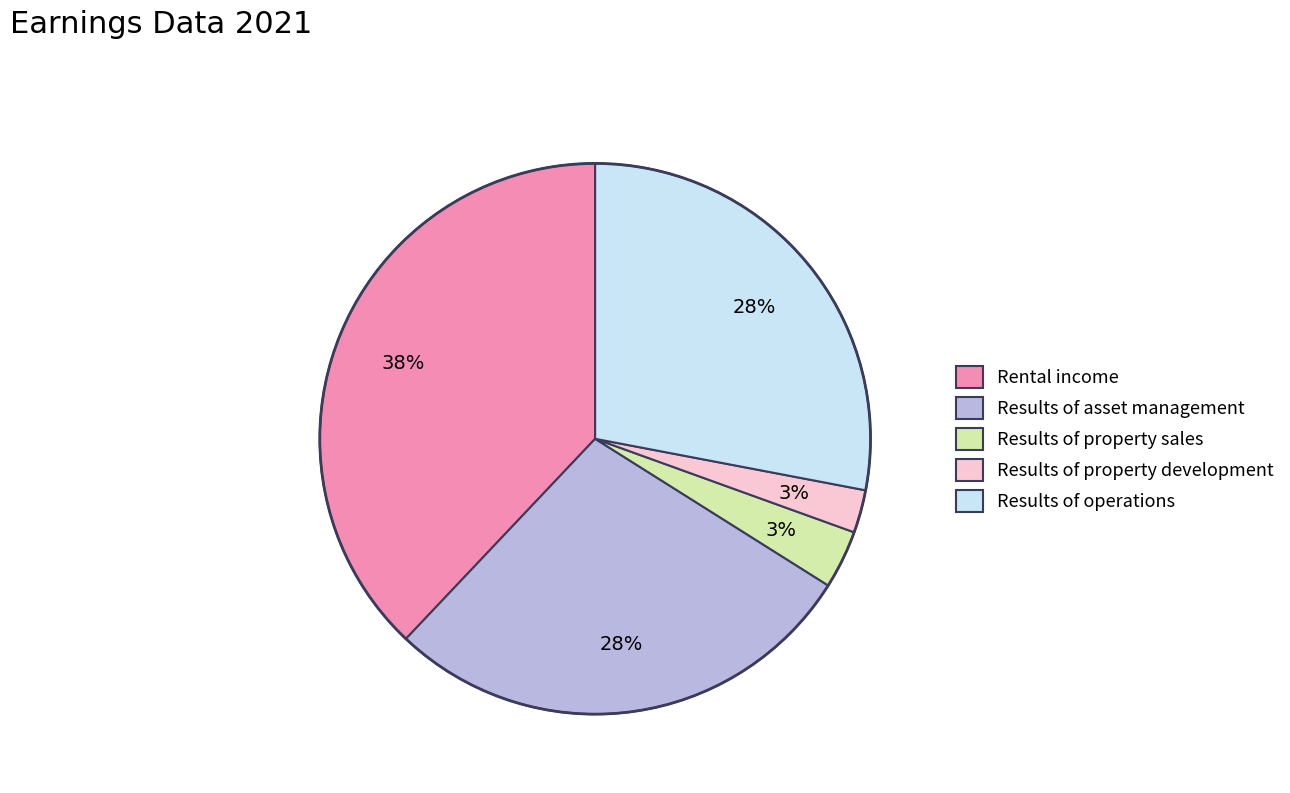

Is Rental income the majority of the pie?

No